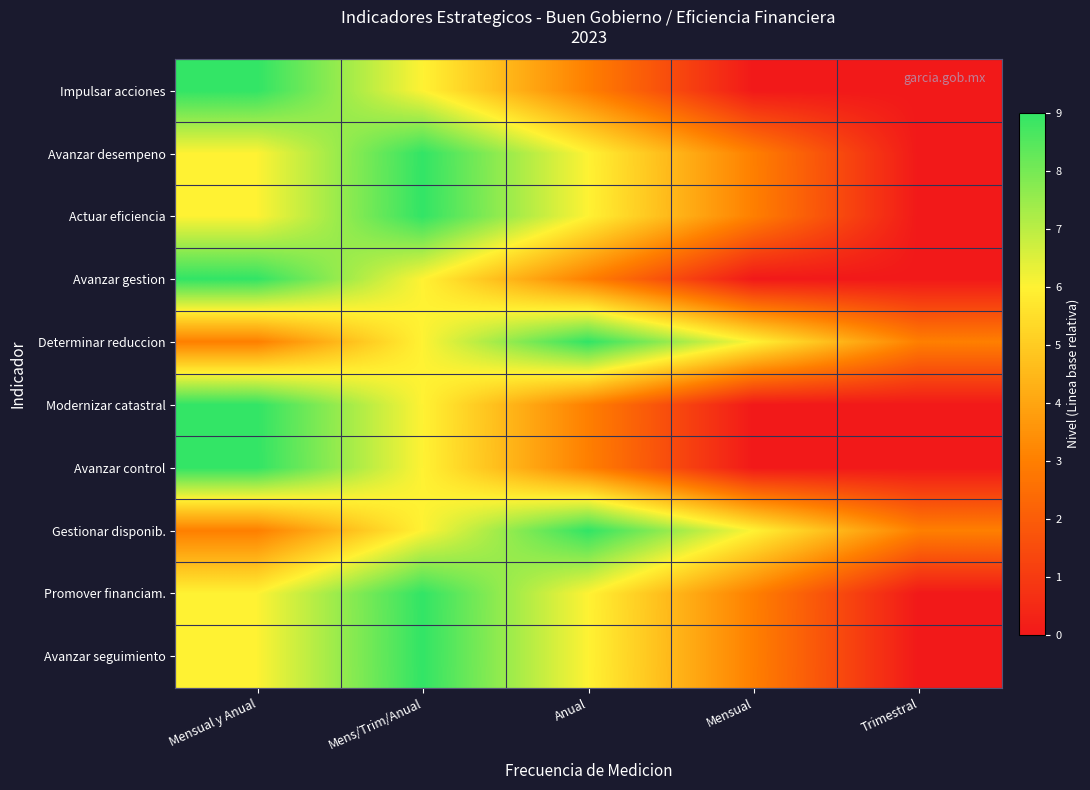

What is the total value across all series at Mens/Trim/Anual?

72